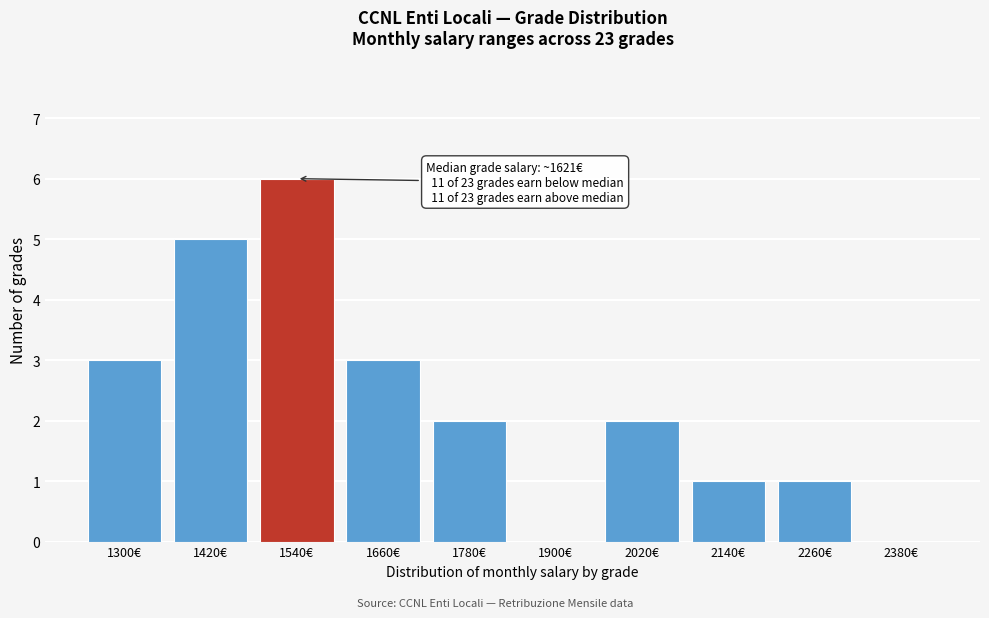

Reading left to right, list all the values displayed in this chart.

1300€=3	1420€=5	1540€=6	1660€=3	1780€=2	1900€=0	2020€=2	2140€=1	2260€=1	2380€=0